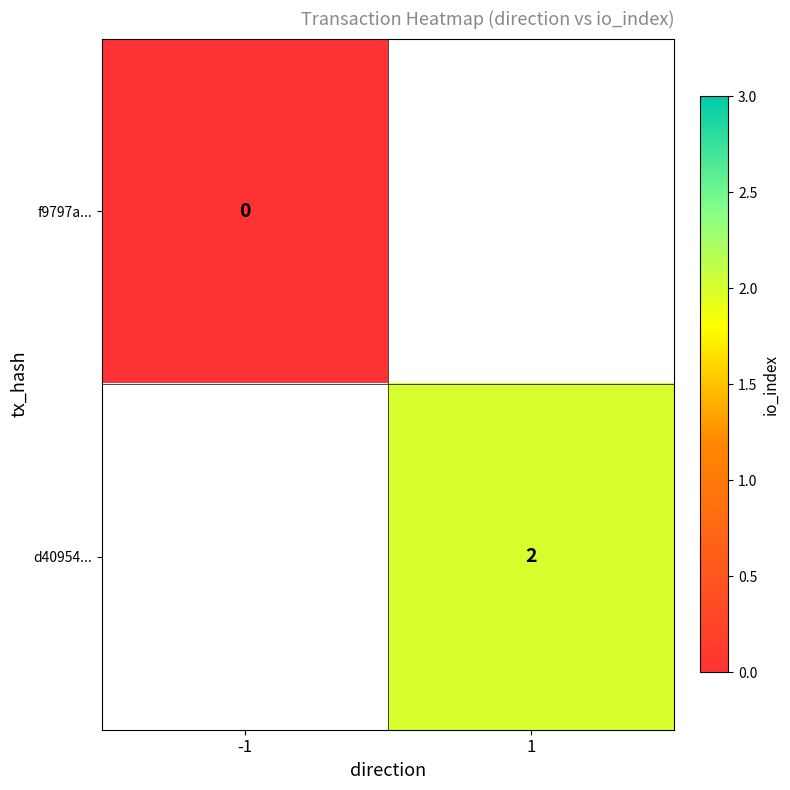

True or false: d40954... has a value of 3 at 1.

False